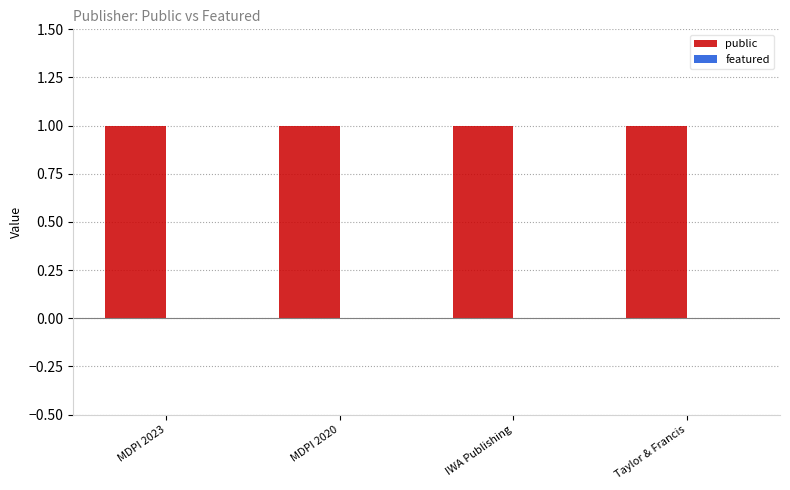

How many bars are there in each group?

2